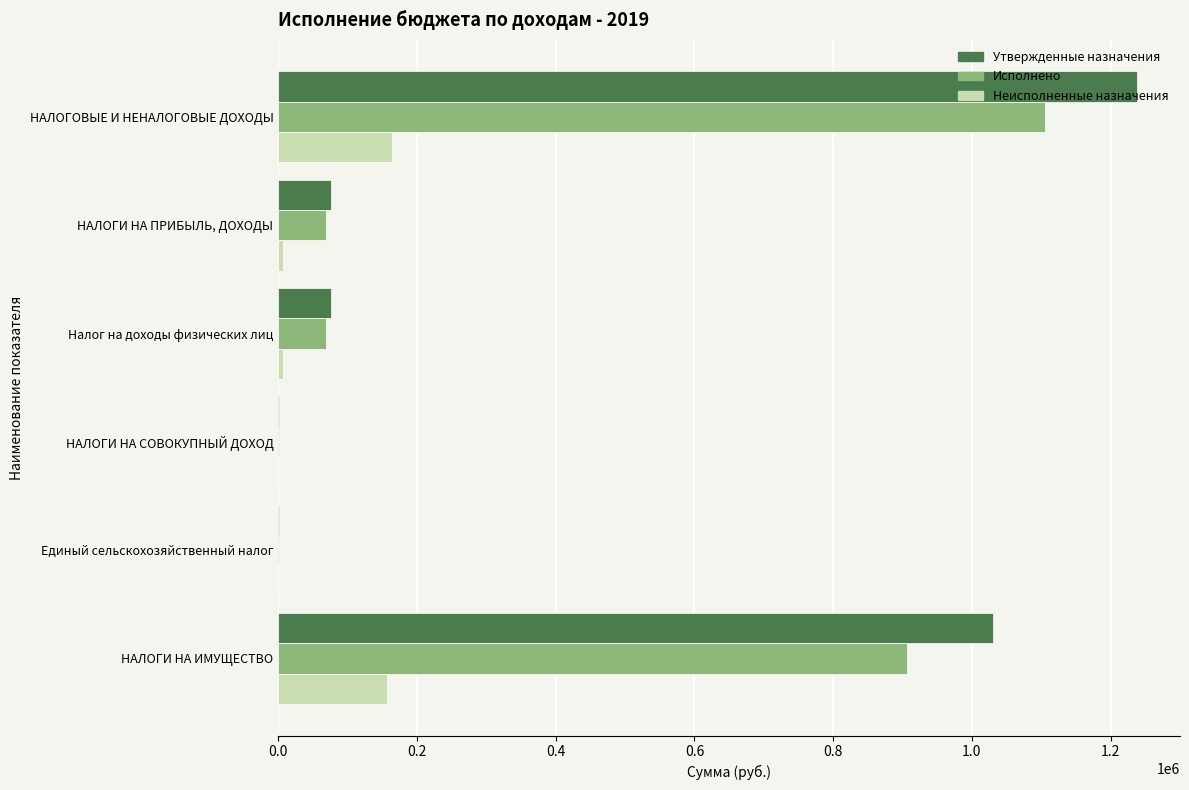

Which series has the largest range (max minus min)?

Утвержденные назначения